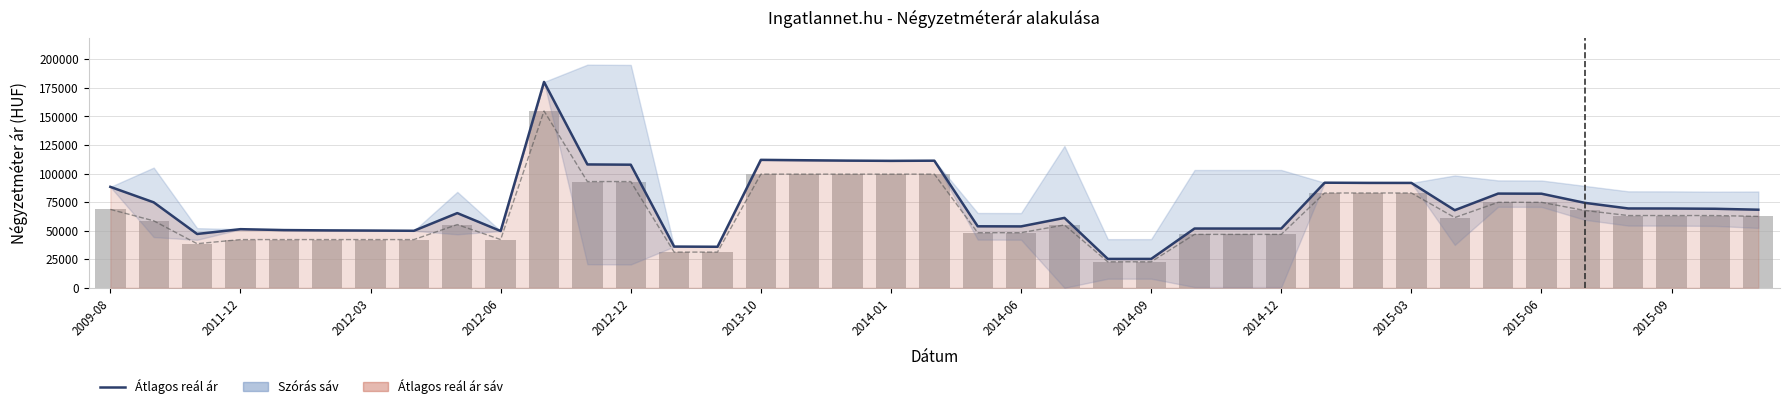

What is the sum of all Átlagos négyzetméter ár values?

2492766